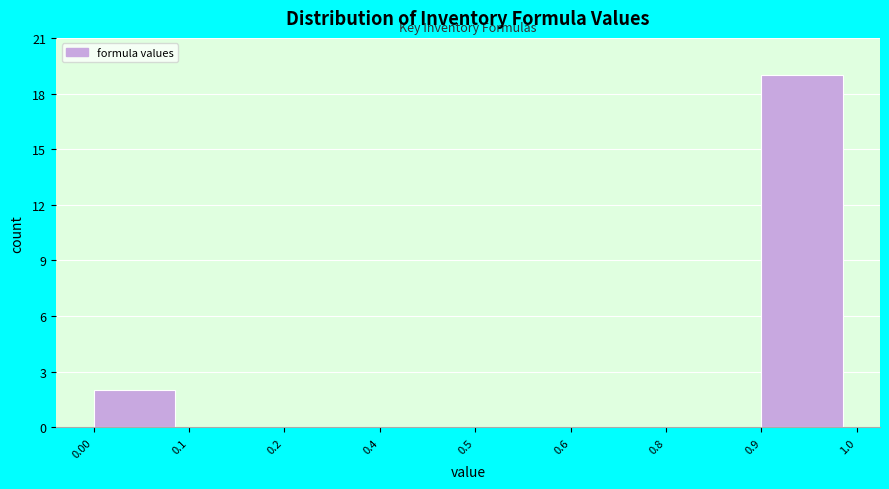

Reading left to right, list all the values displayed in this chart.

0.00=2	0.1=0	0.2=0	0.4=0	0.5=0	0.6=0	0.8=0	0.9=19